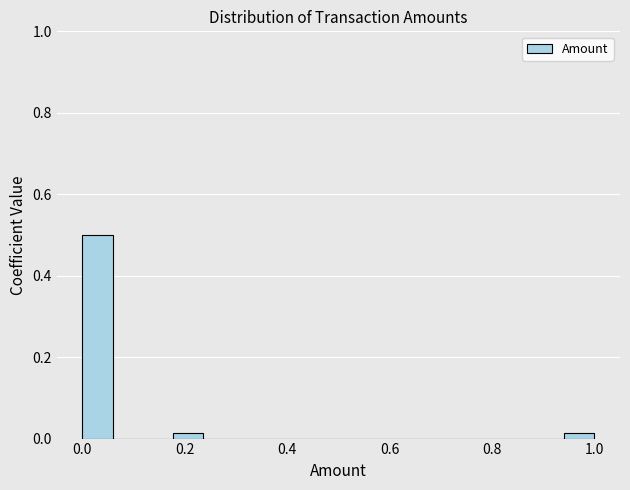

Around what value on the x-axis is the tallest bar? Give the approximate position of its centre, as read against the axis.

0.02